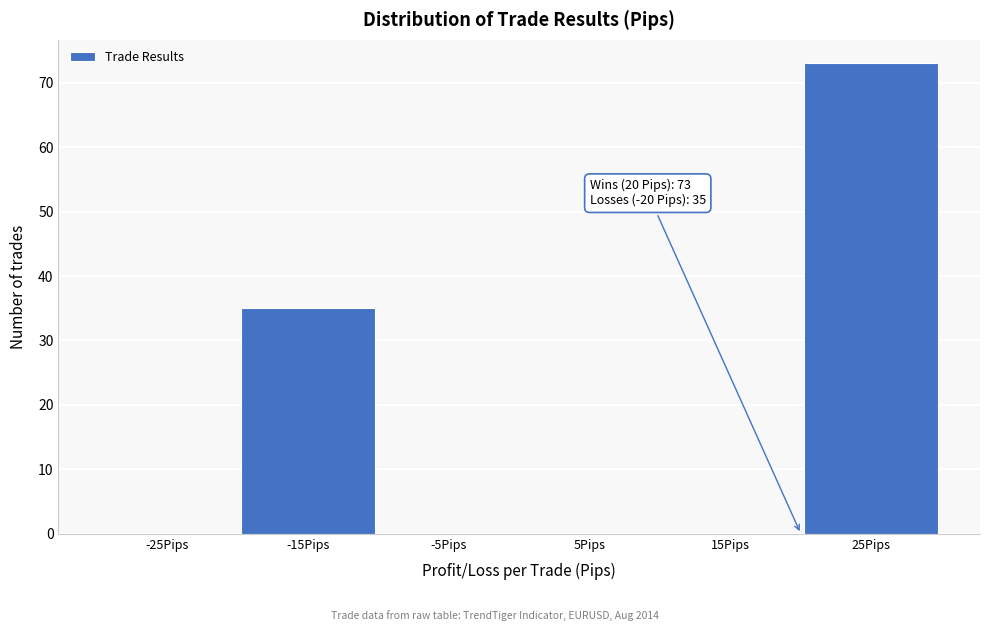

Over which range of the x-axis is the bar tallest?

20 to 30